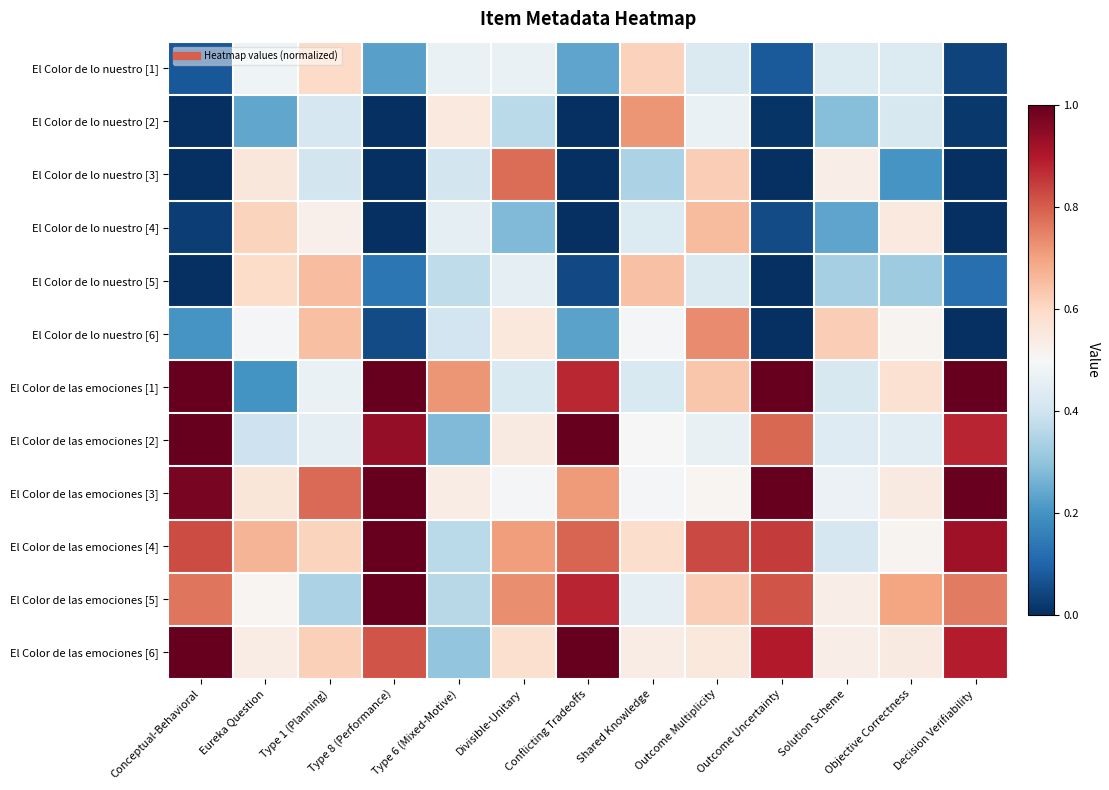

Reading left to right, transcribe all the data shown in this chart.

El Color de lo nuestro [1]: Conceptual-Behavioral=0.1	Eureka Question=0.5	Type 1 (Planning)=0.6	Type 8 (Performance)=0.2	Type 6 (Mixed-Motive)=0.5	Divisible-Unitary=0.5	Conflicting Tradeoffs=0.2	Shared Knowledge=0.6	Outcome Multiplicity=0.4	Outcome Uncertainty=0.1	Solution Scheme=0.4	Objective Correctness=0.4	Decision Verifiability=0.0
El Color de lo nuestro [2]: Conceptual-Behavioral=0.0	Eureka Question=0.2	Type 1 (Planning)=0.4	Type 8 (Performance)=0.0	Type 6 (Mixed-Motive)=0.5	Divisible-Unitary=0.4	Conflicting Tradeoffs=0.0	Shared Knowledge=0.7	Outcome Multiplicity=0.5	Outcome Uncertainty=0.0	Solution Scheme=0.3	Objective Correctness=0.4	Decision Verifiability=0.0
El Color de lo nuestro [3]: Conceptual-Behavioral=0.0	Eureka Question=0.6	Type 1 (Planning)=0.4	Type 8 (Performance)=0.0	Type 6 (Mixed-Motive)=0.4	Divisible-Unitary=0.8	Conflicting Tradeoffs=0.0	Shared Knowledge=0.3	Outcome Multiplicity=0.6	Outcome Uncertainty=0.0	Solution Scheme=0.5	Objective Correctness=0.2	Decision Verifiability=0.0
El Color de lo nuestro [4]: Conceptual-Behavioral=0.0	Eureka Question=0.6	Type 1 (Planning)=0.5	Type 8 (Performance)=0.0	Type 6 (Mixed-Motive)=0.5	Divisible-Unitary=0.3	Conflicting Tradeoffs=0.0	Shared Knowledge=0.4	Outcome Multiplicity=0.7	Outcome Uncertainty=0.1	Solution Scheme=0.2	Objective Correctness=0.5	Decision Verifiability=0.0
El Color de lo nuestro [5]: Conceptual-Behavioral=0.0	Eureka Question=0.6	Type 1 (Planning)=0.7	Type 8 (Performance)=0.1	Type 6 (Mixed-Motive)=0.4	Divisible-Unitary=0.5	Conflicting Tradeoffs=0.0	Shared Knowledge=0.6	Outcome Multiplicity=0.4	Outcome Uncertainty=0.0	Solution Scheme=0.3	Objective Correctness=0.3	Decision Verifiability=0.1
El Color de lo nuestro [6]: Conceptual-Behavioral=0.2	Eureka Question=0.5	Type 1 (Planning)=0.7	Type 8 (Performance)=0.1	Type 6 (Mixed-Motive)=0.4	Divisible-Unitary=0.6	Conflicting Tradeoffs=0.2	Shared Knowledge=0.5	Outcome Multiplicity=0.7	Outcome Uncertainty=0.0	Solution Scheme=0.6	Objective Correctness=0.5	Decision Verifiability=0.0
El Color de las emociones [1]: Conceptual-Behavioral=1.0	Eureka Question=0.2	Type 1 (Planning)=0.5	Type 8 (Performance)=1.0	Type 6 (Mixed-Motive)=0.7	Divisible-Unitary=0.4	Conflicting Tradeoffs=0.9	Shared Knowledge=0.4	Outcome Multiplicity=0.6	Outcome Uncertainty=1.0	Solution Scheme=0.4	Objective Correctness=0.6	Decision Verifiability=1.0
El Color de las emociones [2]: Conceptual-Behavioral=1.0	Eureka Question=0.4	Type 1 (Planning)=0.5	Type 8 (Performance)=0.9	Type 6 (Mixed-Motive)=0.3	Divisible-Unitary=0.5	Conflicting Tradeoffs=1.0	Shared Knowledge=0.5	Outcome Multiplicity=0.5	Outcome Uncertainty=0.8	Solution Scheme=0.4	Objective Correctness=0.4	Decision Verifiability=0.9
El Color de las emociones [3]: Conceptual-Behavioral=1.0	Eureka Question=0.6	Type 1 (Planning)=0.8	Type 8 (Performance)=1.0	Type 6 (Mixed-Motive)=0.5	Divisible-Unitary=0.5	Conflicting Tradeoffs=0.7	Shared Knowledge=0.5	Outcome Multiplicity=0.5	Outcome Uncertainty=1.0	Solution Scheme=0.5	Objective Correctness=0.5	Decision Verifiability=1.0
El Color de las emociones [4]: Conceptual-Behavioral=0.8	Eureka Question=0.7	Type 1 (Planning)=0.6	Type 8 (Performance)=1.0	Type 6 (Mixed-Motive)=0.4	Divisible-Unitary=0.7	Conflicting Tradeoffs=0.8	Shared Knowledge=0.6	Outcome Multiplicity=0.8	Outcome Uncertainty=0.9	Solution Scheme=0.4	Objective Correctness=0.5	Decision Verifiability=0.9
El Color de las emociones [5]: Conceptual-Behavioral=0.8	Eureka Question=0.5	Type 1 (Planning)=0.3	Type 8 (Performance)=1.0	Type 6 (Mixed-Motive)=0.4	Divisible-Unitary=0.7	Conflicting Tradeoffs=0.9	Shared Knowledge=0.5	Outcome Multiplicity=0.6	Outcome Uncertainty=0.8	Solution Scheme=0.5	Objective Correctness=0.7	Decision Verifiability=0.8
El Color de las emociones [6]: Conceptual-Behavioral=1.0	Eureka Question=0.5	Type 1 (Planning)=0.6	Type 8 (Performance)=0.8	Type 6 (Mixed-Motive)=0.3	Divisible-Unitary=0.6	Conflicting Tradeoffs=1.0	Shared Knowledge=0.5	Outcome Multiplicity=0.6	Outcome Uncertainty=0.9	Solution Scheme=0.5	Objective Correctness=0.5	Decision Verifiability=0.9